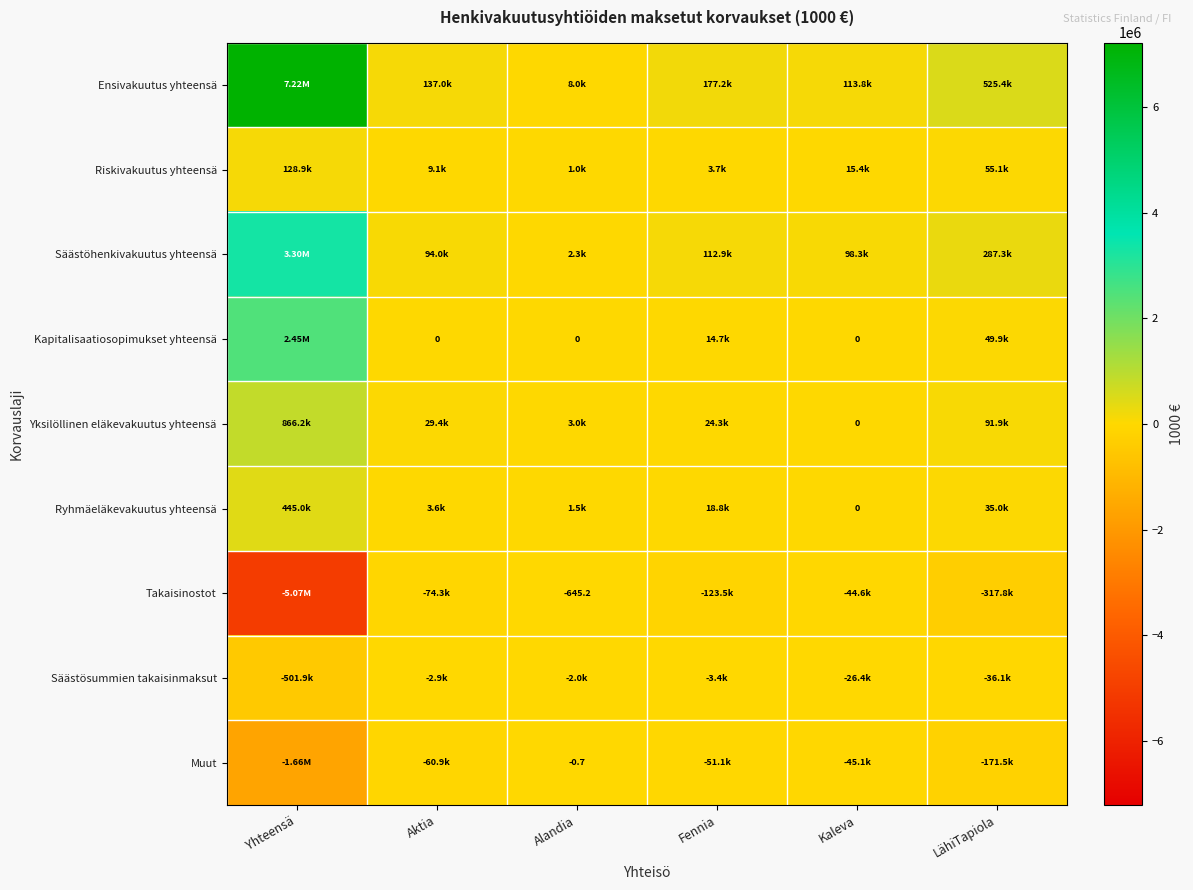

Rank the series at Alandia from highest to lowest value.

Ensivakuutus yhteensä, Yksilöllinen eläkevakuutus yhteensä, Säästöhenkivakuutus yhteensä, Ryhmäeläkevakuutus yhteensä, Riskivakuutus yhteensä, Kapitalisaatiosopimukset yhteensä, Muut, Takaisinostot, Säästösummien takaisinmaksut